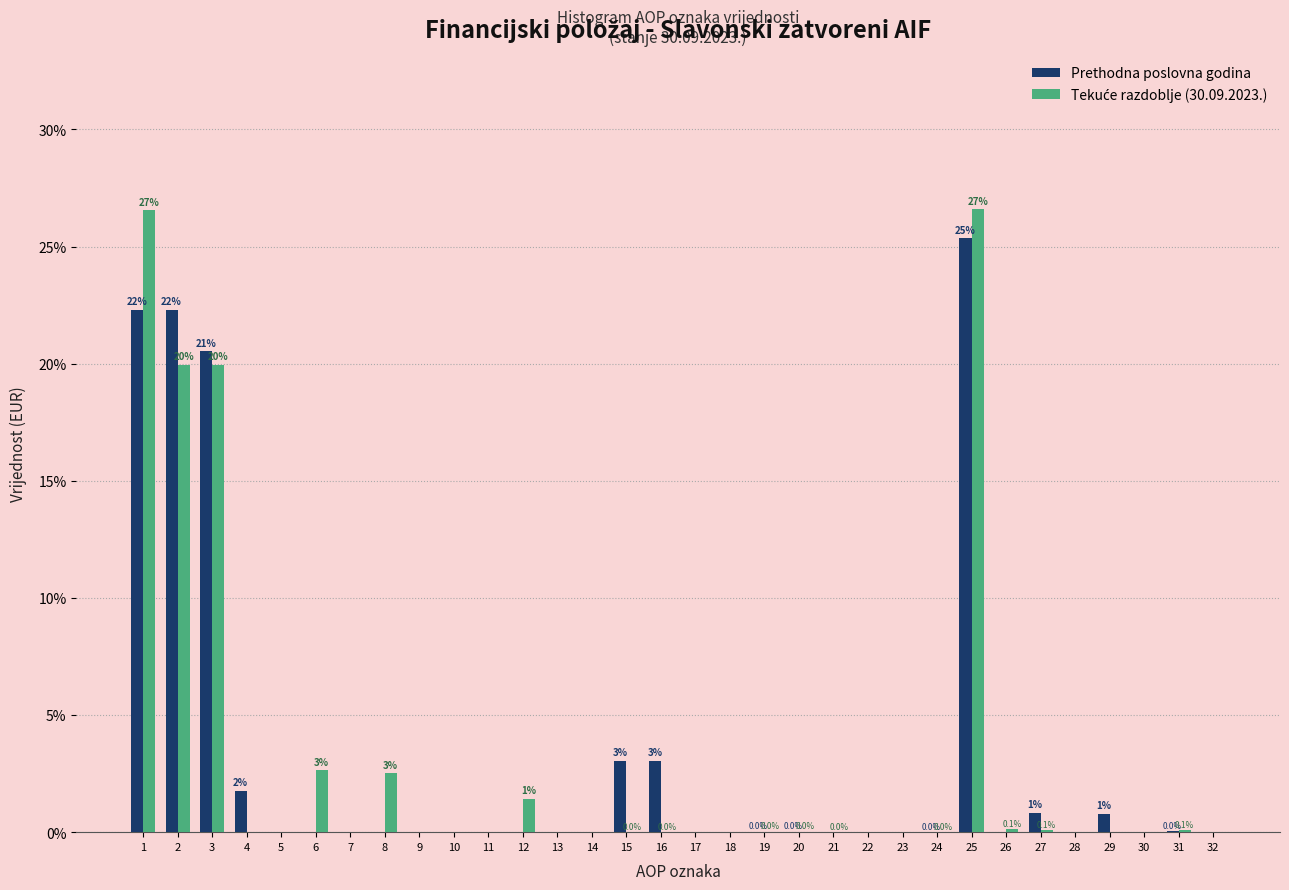

What is the total value across all series at 29?

0.8